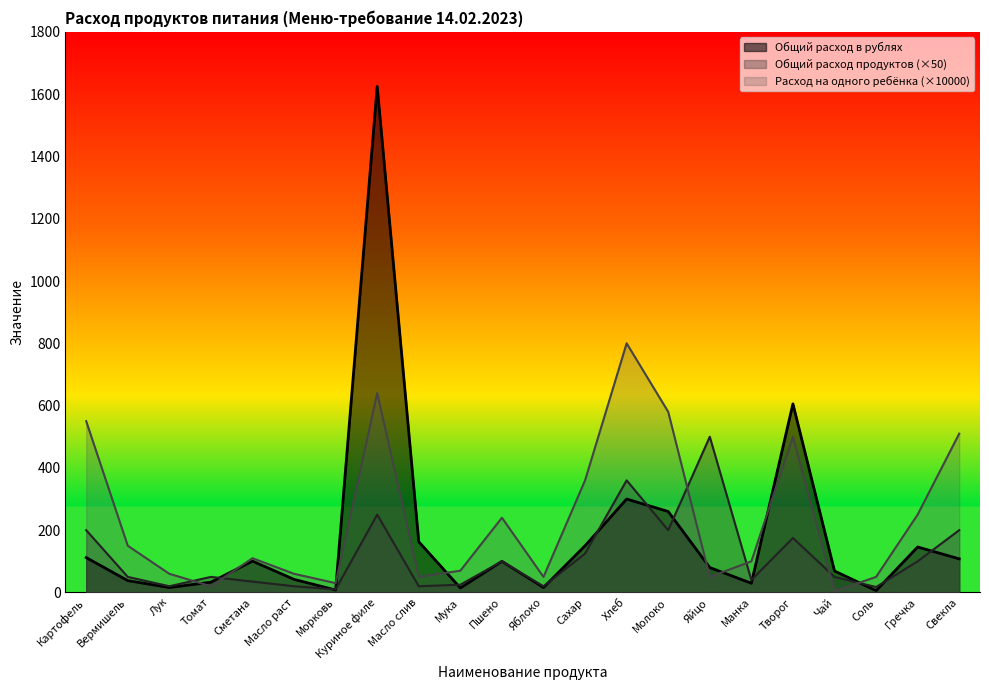

Read the Расход на одного ребёнка value at Манка.

100.0